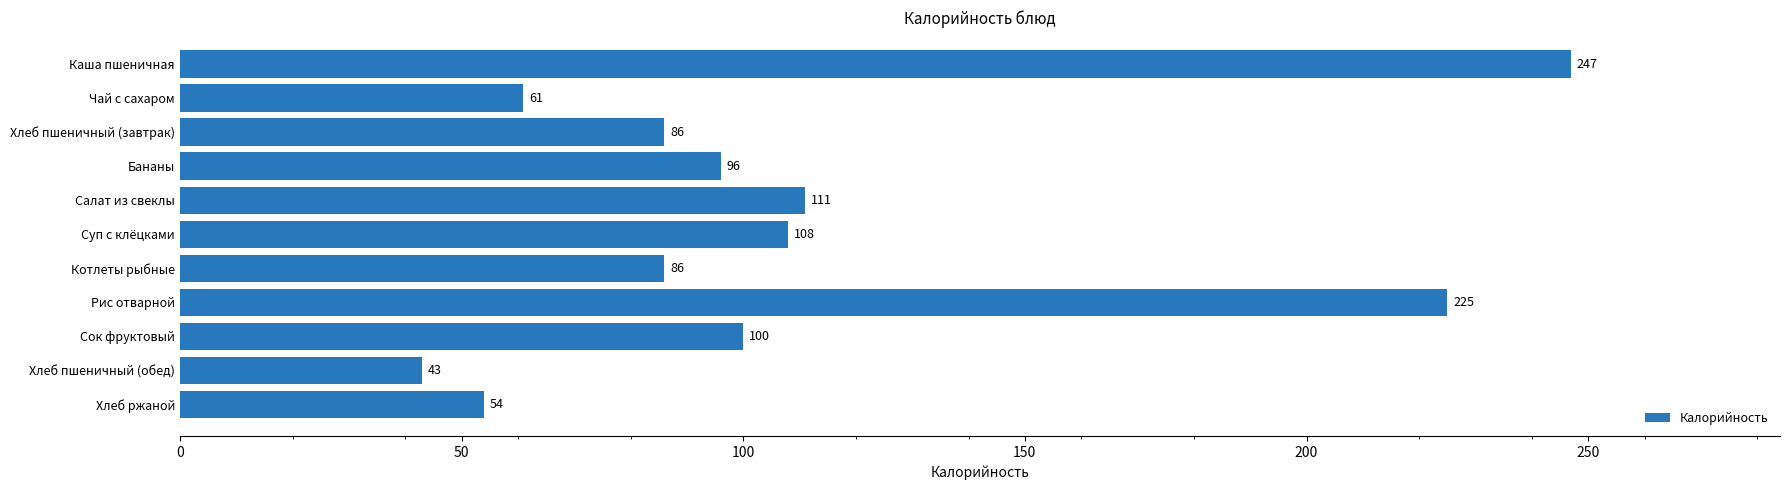

Reading bottom to top, list all the values displayed in this chart.

54	43	100	225	86	108	111	96	86	61	247